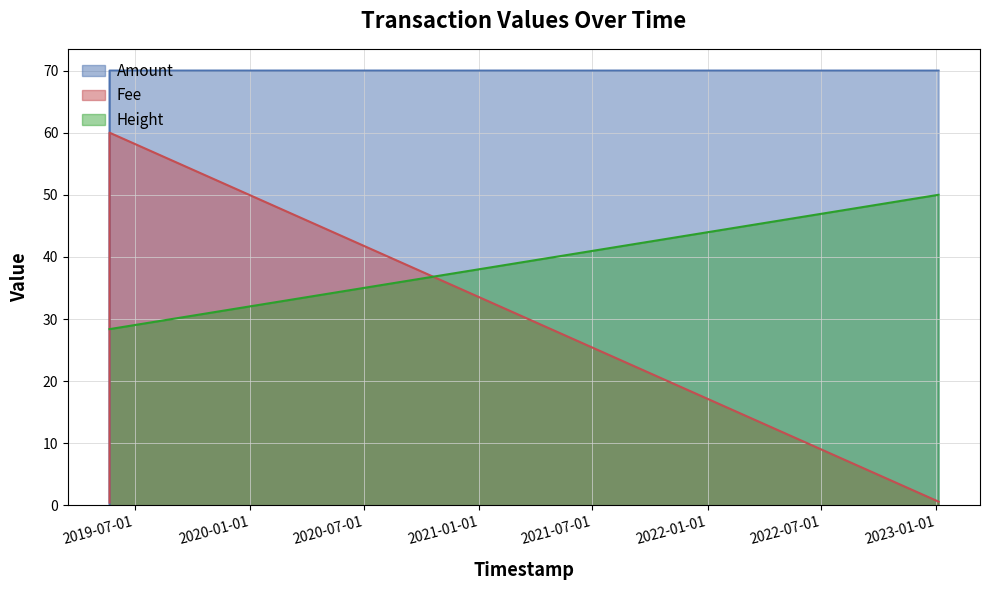

Rank the series at 2023-01-04 10:36:25 from highest to lowest value.

Amount, Height, Fee